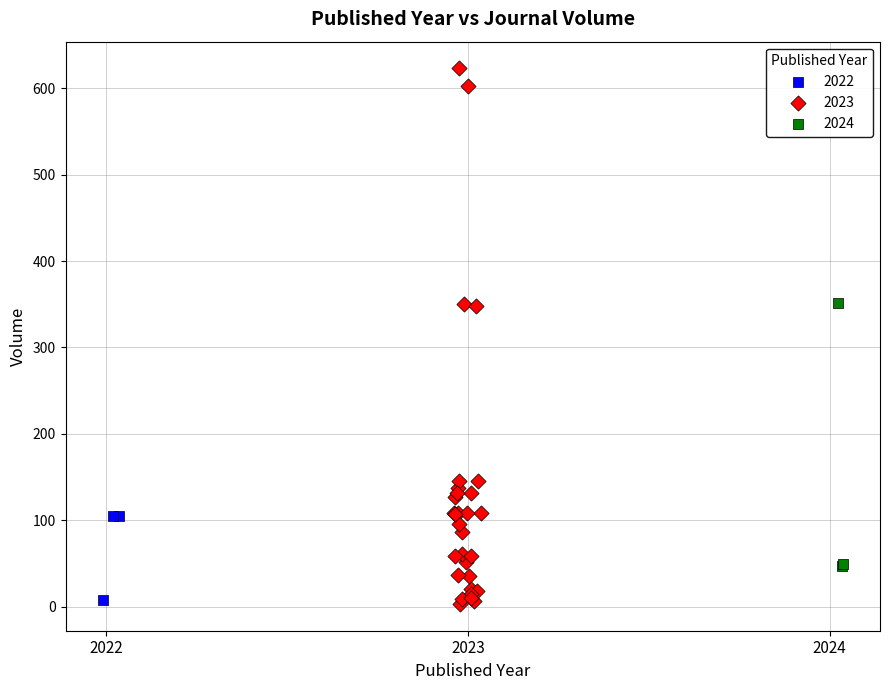

Which series contains the highest Y value?

2023